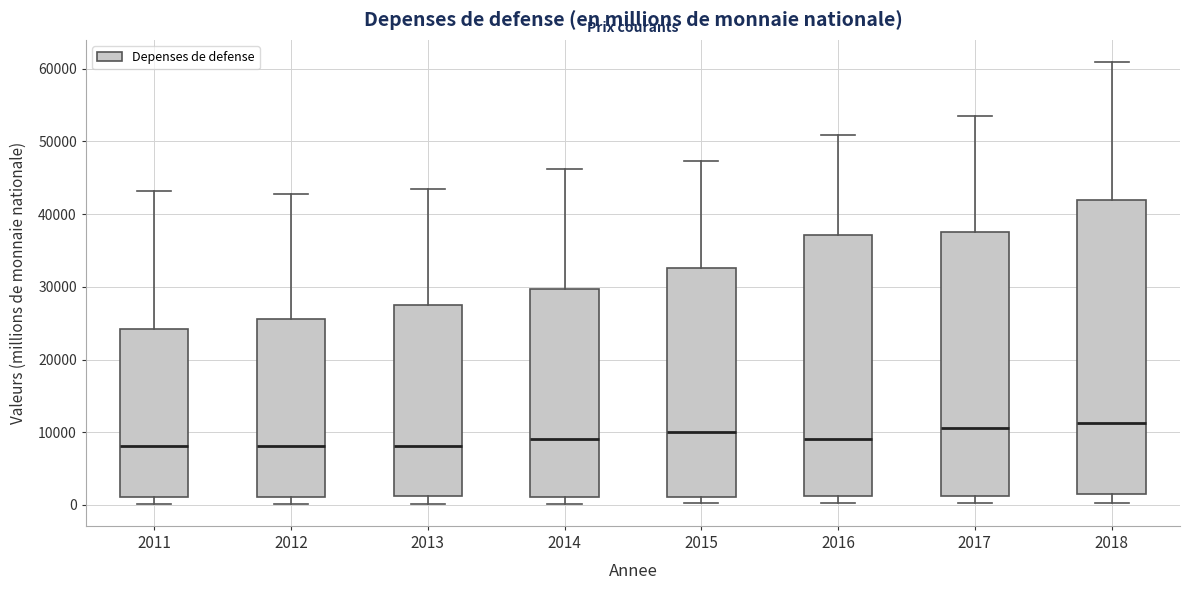

Reading left to right, transcribe this box plot: for each box, give where its median line is, the range the box spans, and where its two whiskers end, as read against the y-axis. The values are not printed on the chart, so give them approximately, as read against the axis.

2011: median 8000, box 1000 to 24000, whiskers 0 to 43000
2012: median 8000, box 1000 to 26000, whiskers 0 to 43000
2013: median 8000, box 1000 to 27000, whiskers 0 to 44000
2014: median 9000, box 1000 to 30000, whiskers 0 to 46000
2015: median 10000, box 1000 to 33000, whiskers 0 to 47000
2016: median 9000, box 1000 to 37000, whiskers 0 to 51000
2017: median 11000, box 1000 to 38000, whiskers 0 to 53000
2018: median 11000, box 2000 to 42000, whiskers 0 to 61000